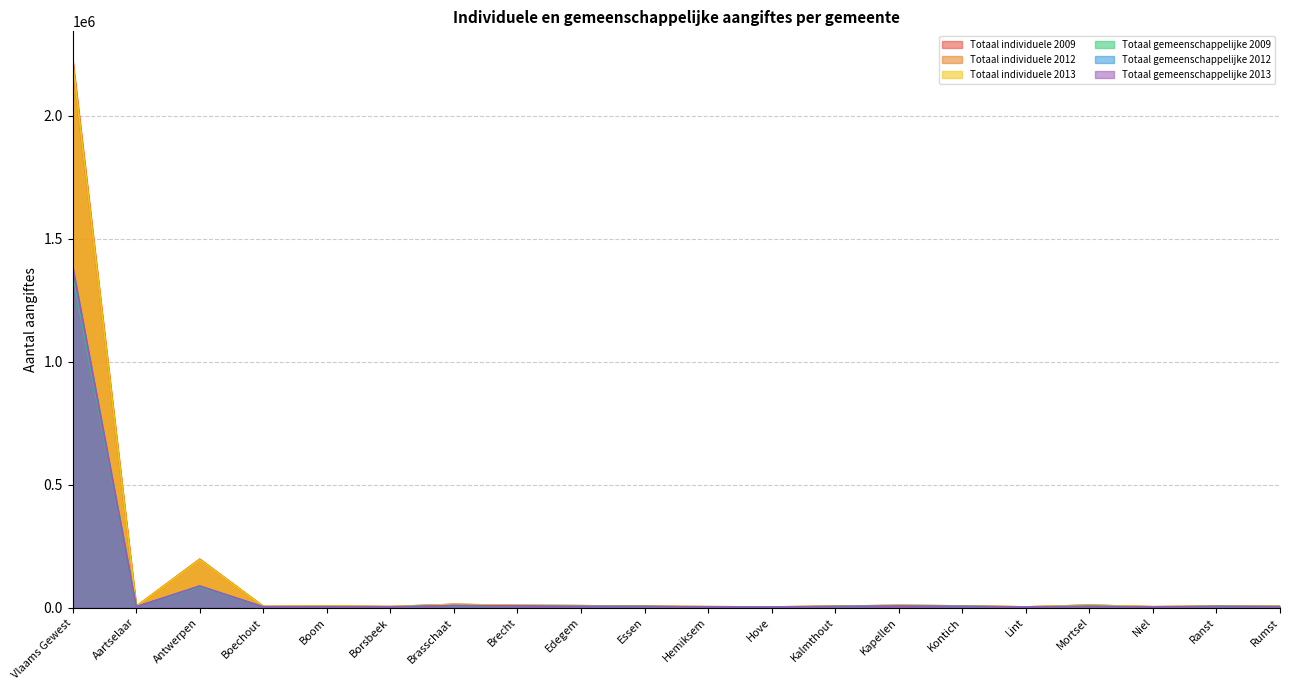

The Totaal gemeenschappelijke 2009 series shows 4250 at Ranst. True or false?

True